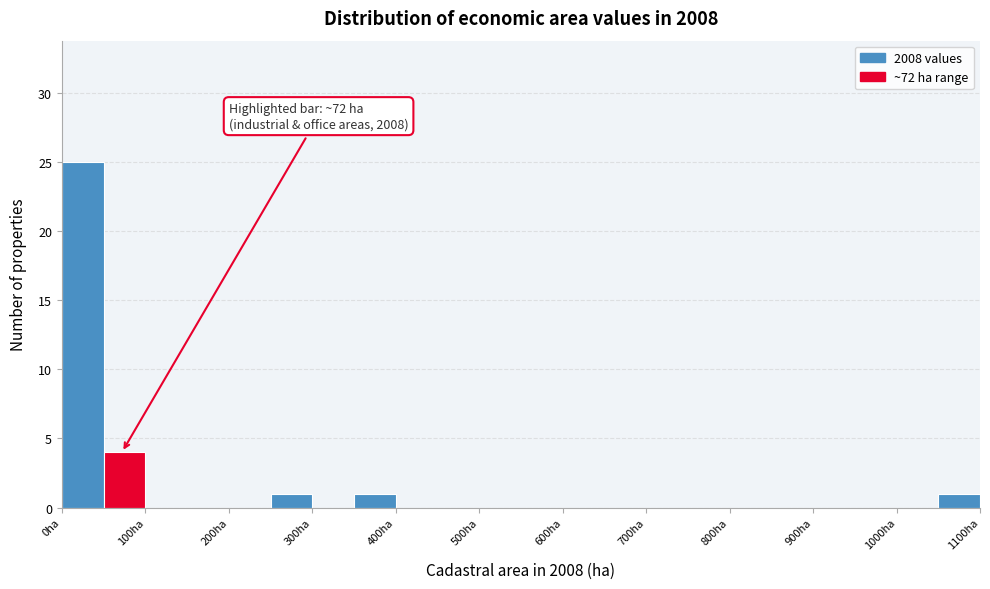

Which range on the x-axis has the tallest bar?

0 to 50